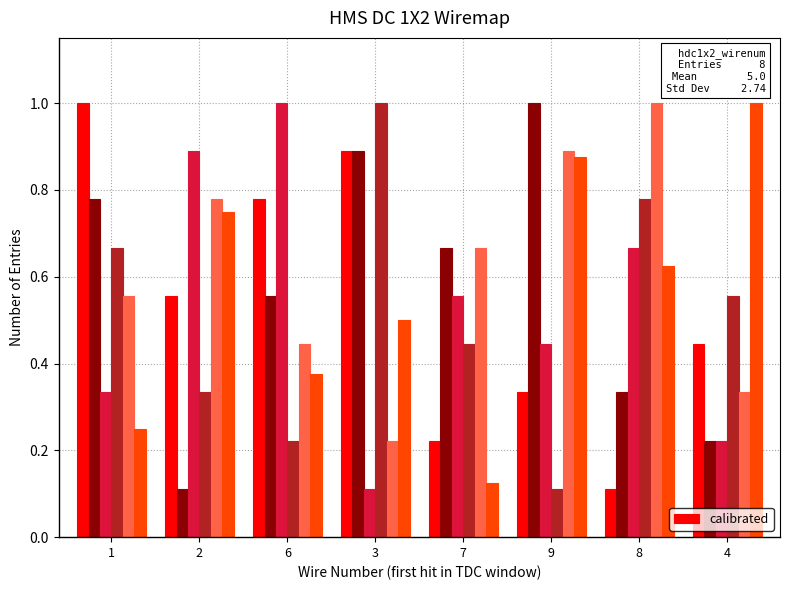

What is the greatest value displayed?

1.0